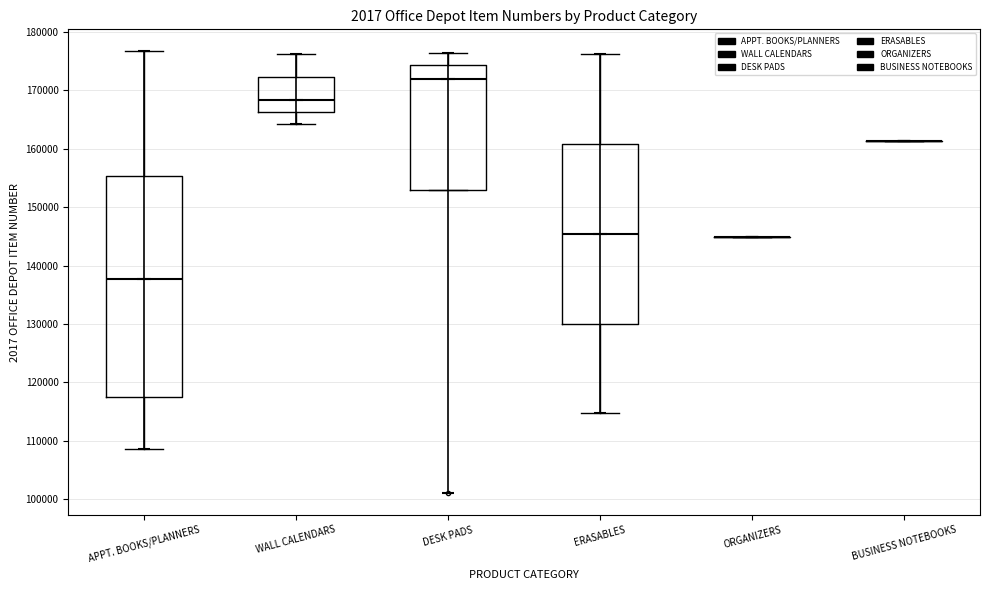

Comparing the boxes themselves (not the whiskers), which one is the tallest?

APPT. BOOKS/PLANNERS